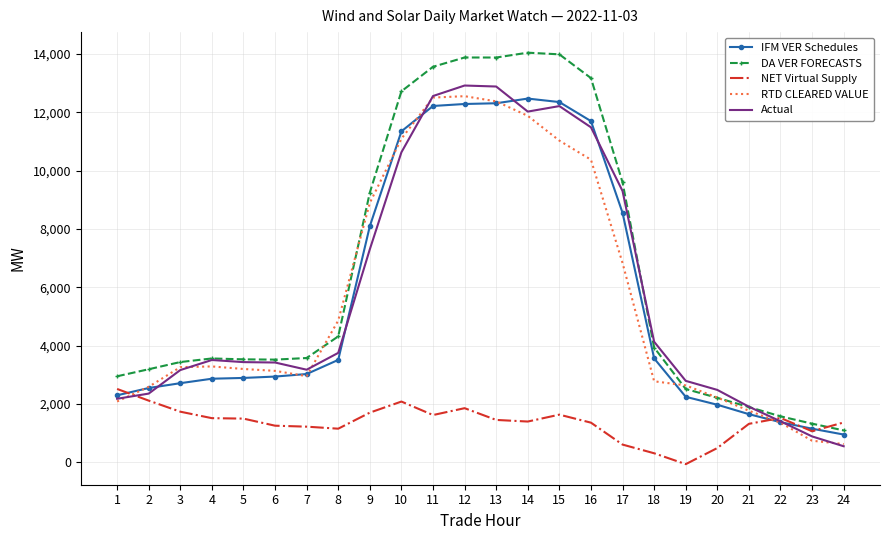

What is the greatest value displayed?

14048.8